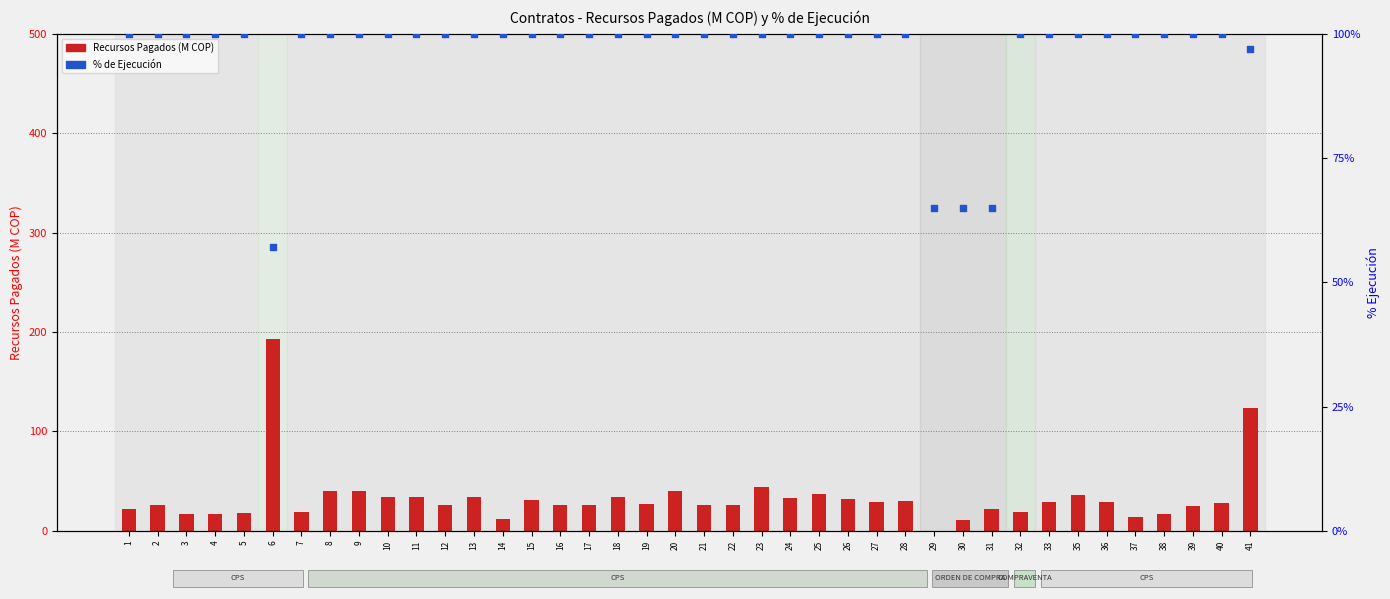

What is the total value across all series at 26?

131.8